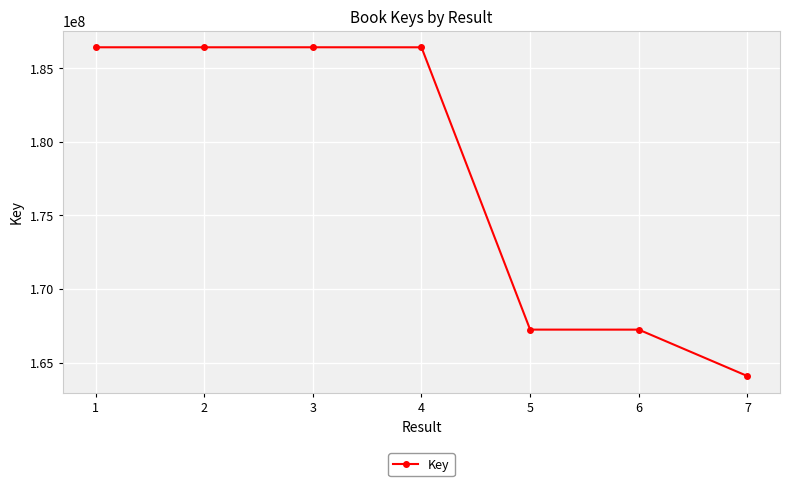

Which has a higher value, 5 or 3?

3